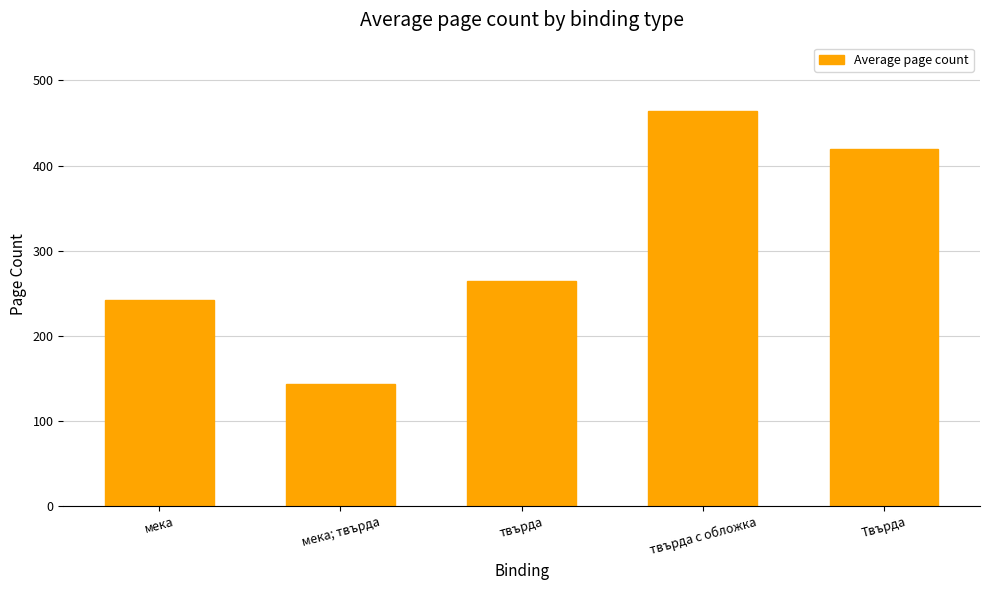

What is the smallest value displayed?

144.0